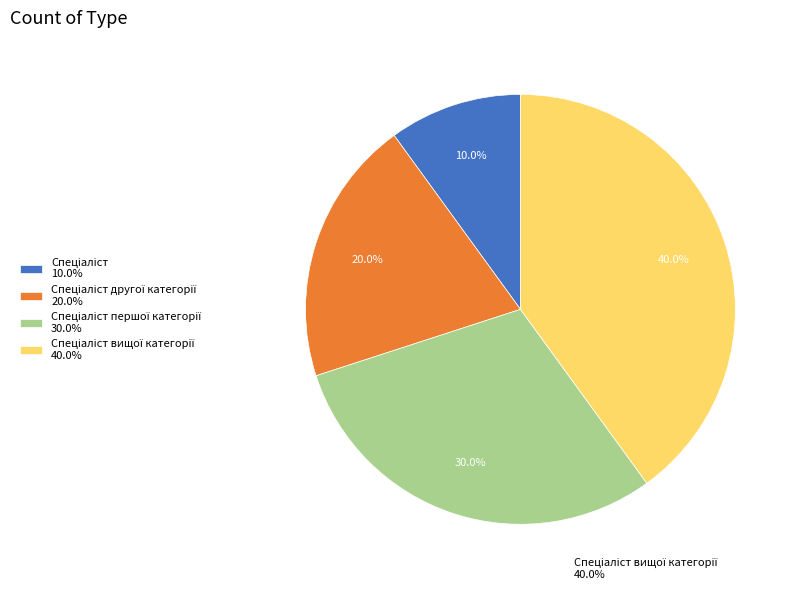

Is there a majority slice in this chart?

No